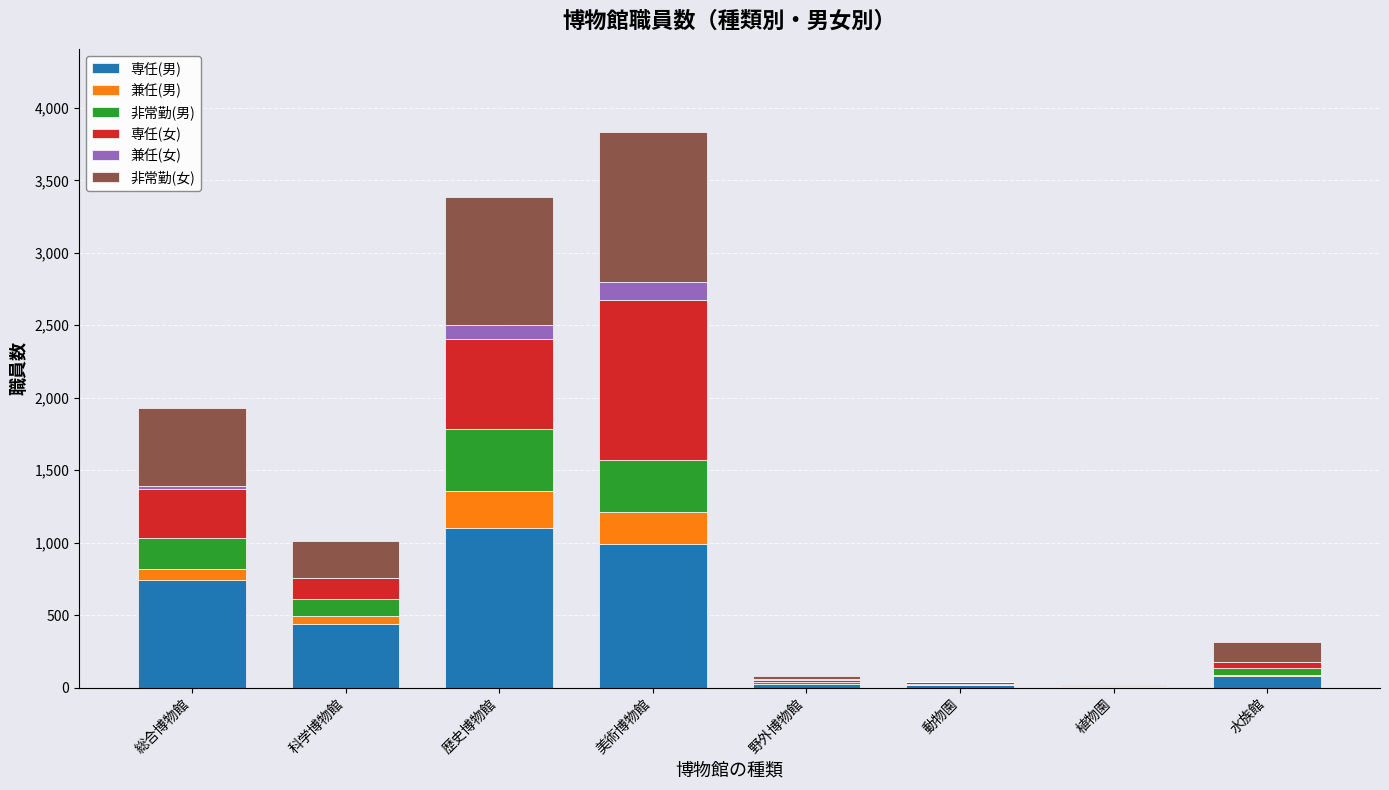

At which category is the sum across all series the highest?

美術博物館